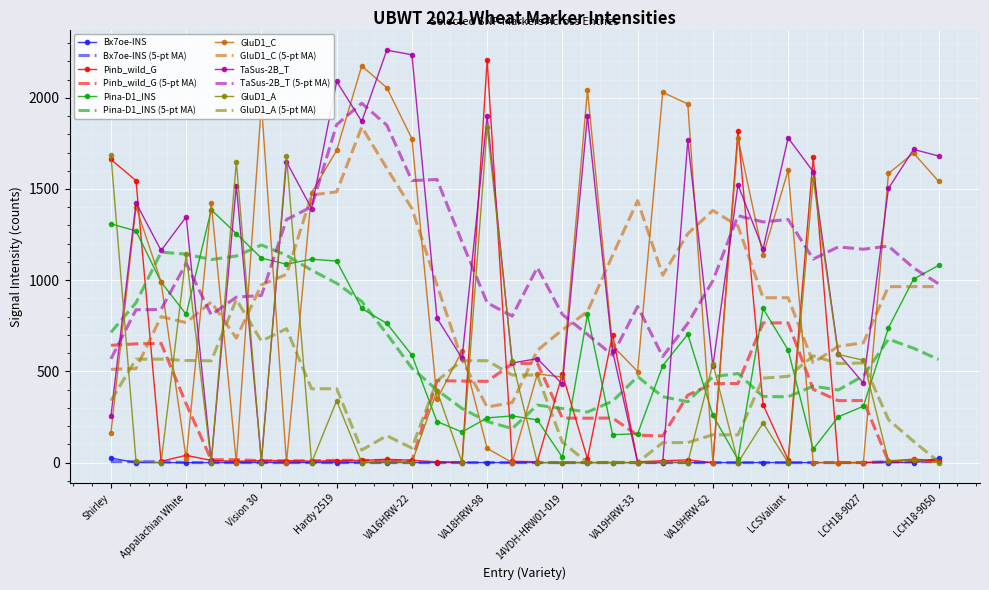

What is the highest value of the GluD1_C (5-pt MA) series?

1839.6